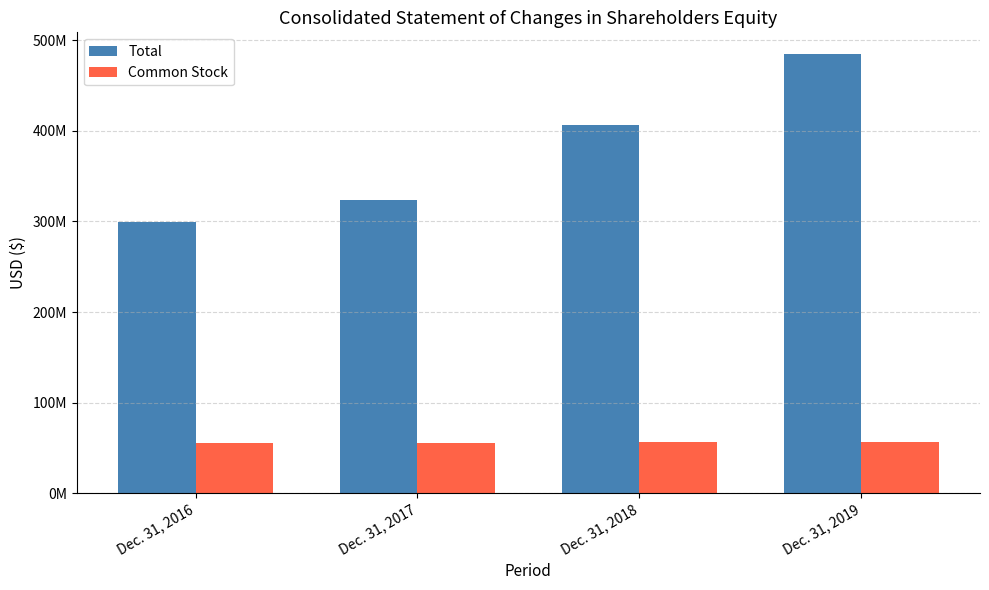

What is the value of the Common Stock bar at the 1st from the left?

55419000